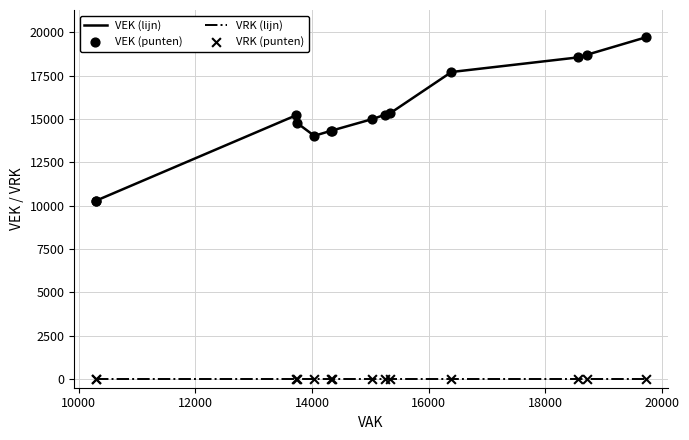

Which series has the largest total across all categories?

VEK (lijn)